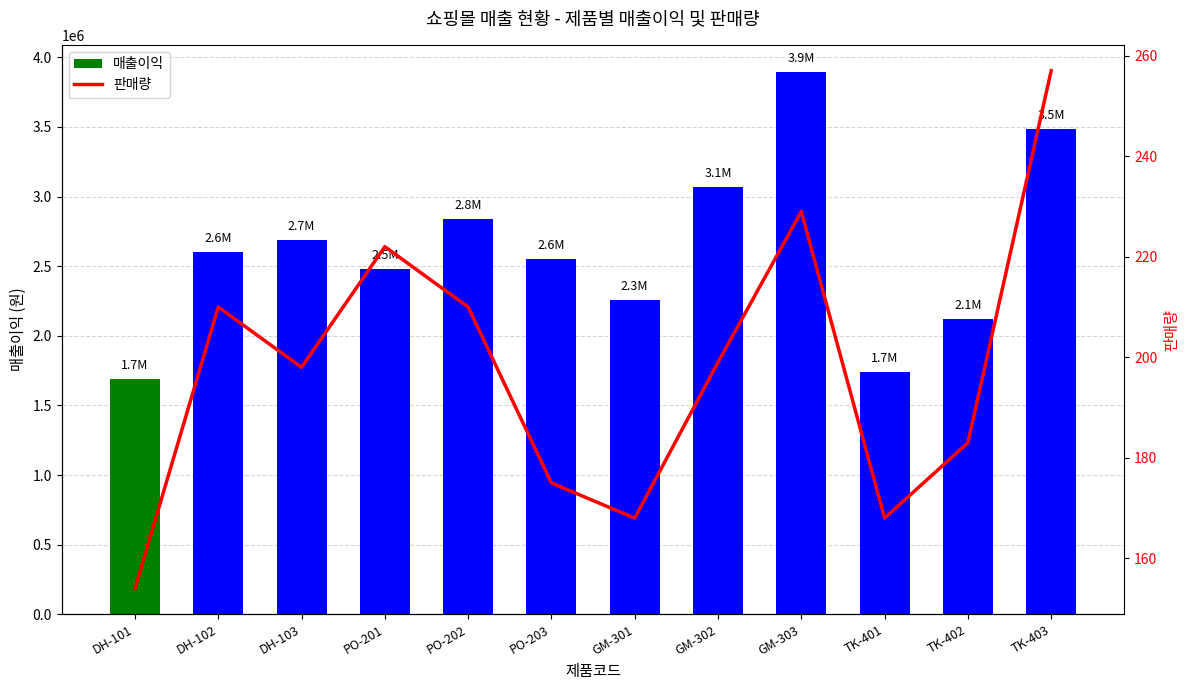

What are all the series names shown in the legend?

매출이익, 판매량